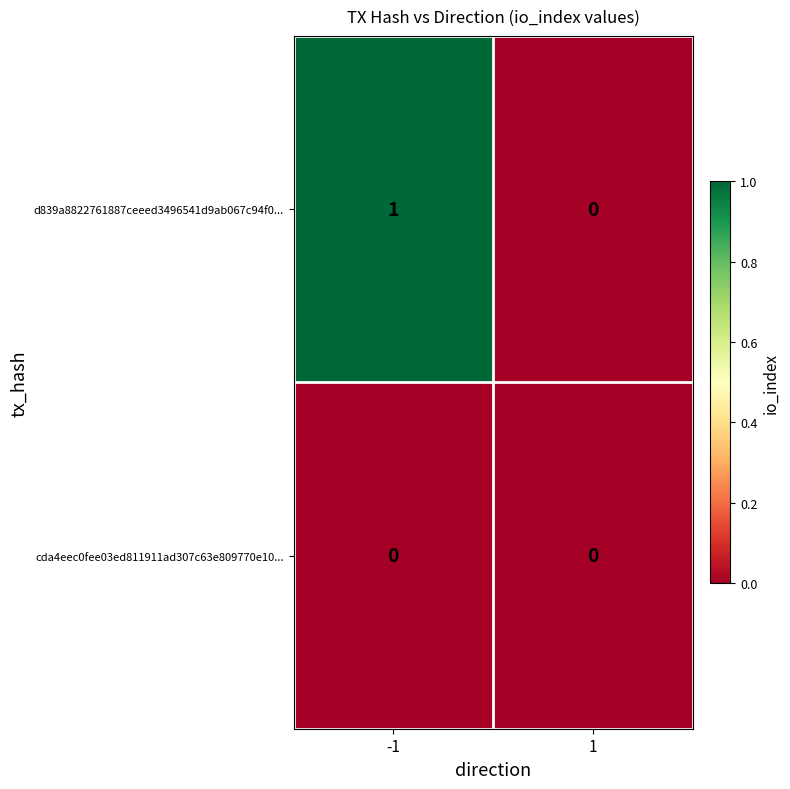

True or false: d839a8822761887ceeed3496541d9ab067c94f0... has a value of 0 at 1.

True